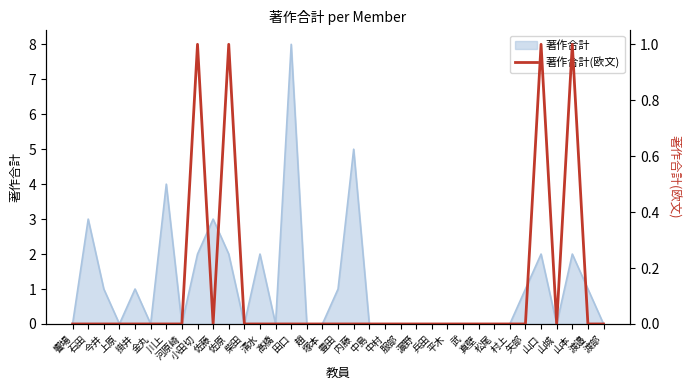

True or false: the data shows 0 at 石田.

True